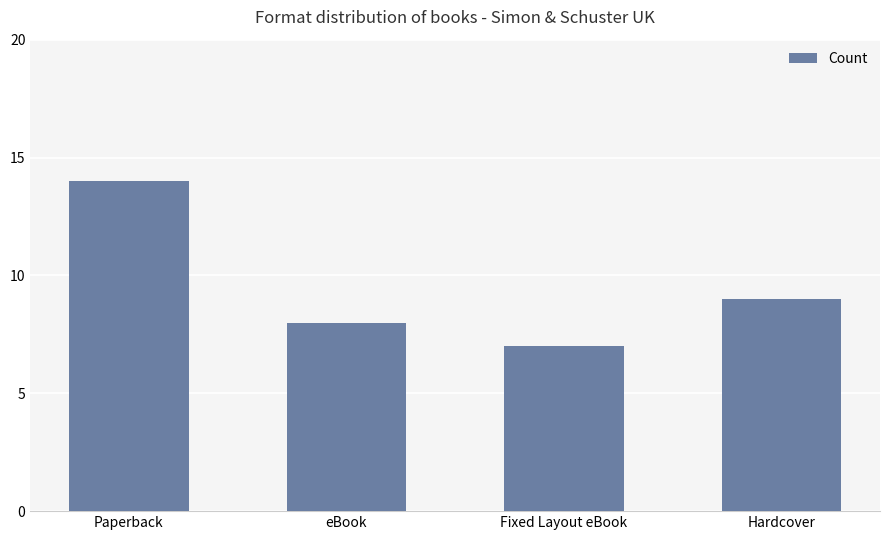

What is the smallest value displayed?

7